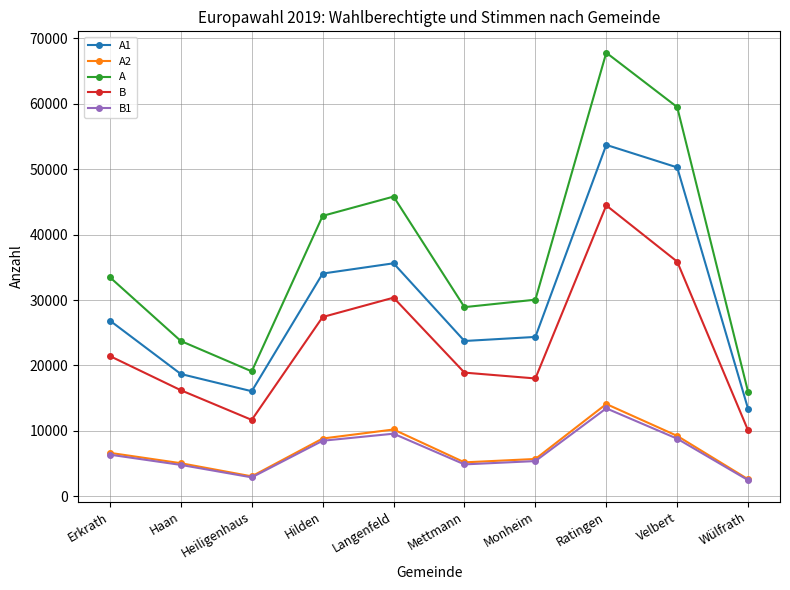

List the series in order of their peak value, highest first.

A, A1, B, A2, B1